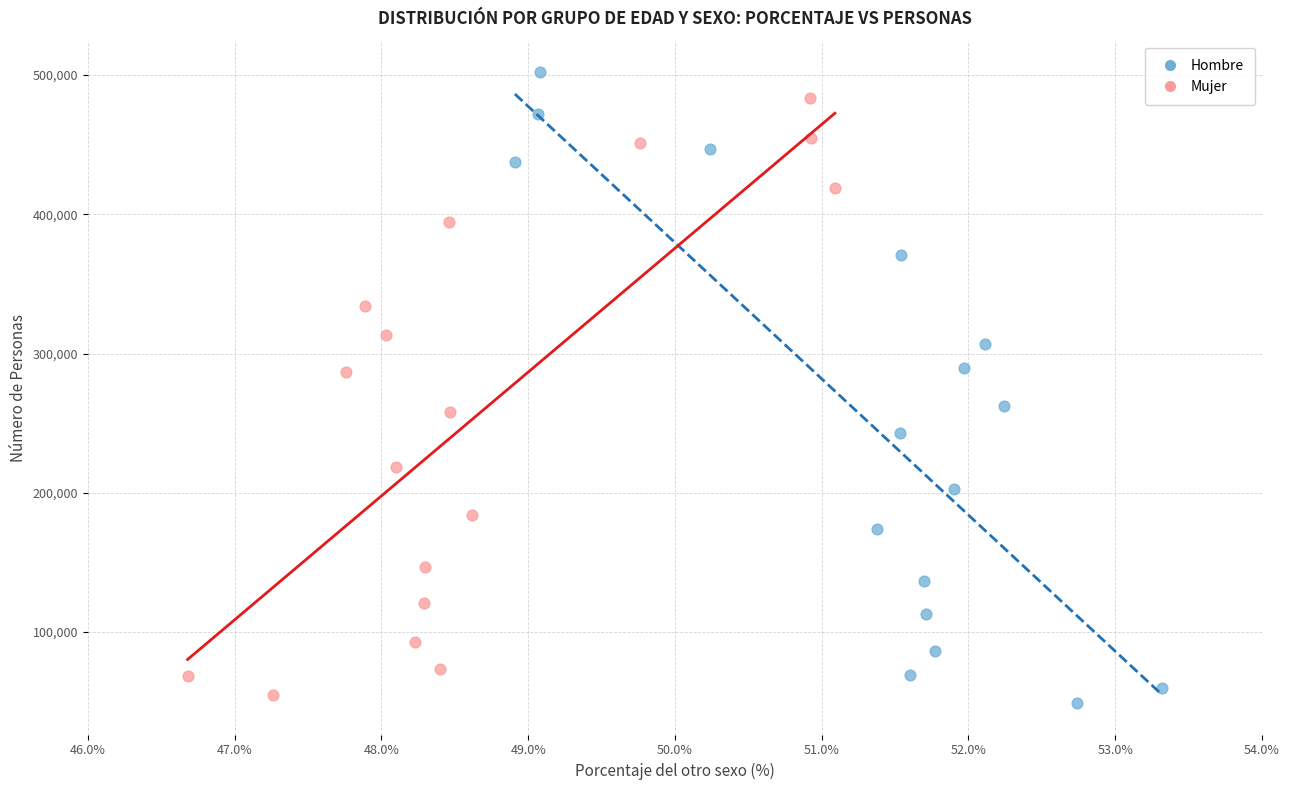

Which series has the widest spread of Y values?

Hombre